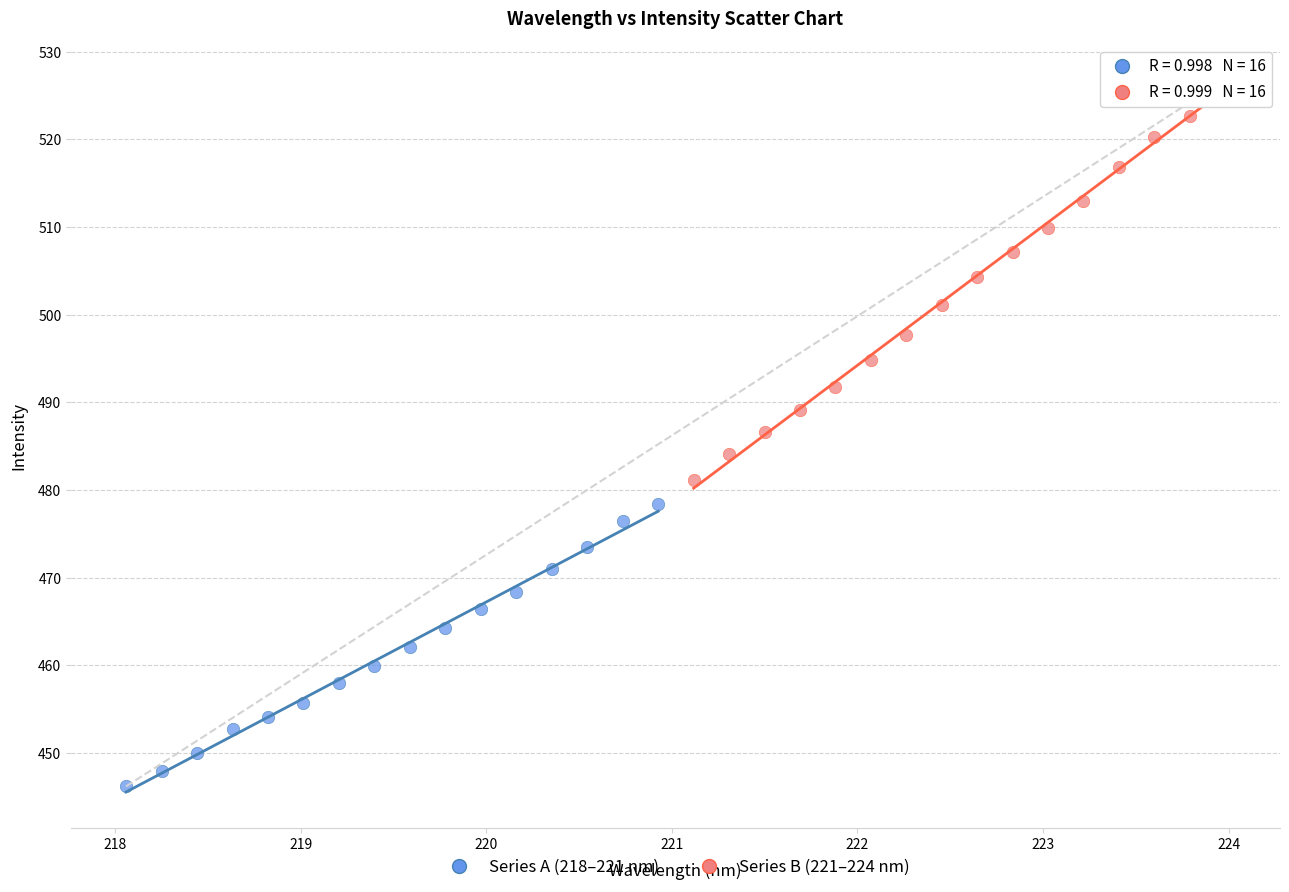

Which series has the largest Y range (max minus min)?

Series B (221–224 nm)